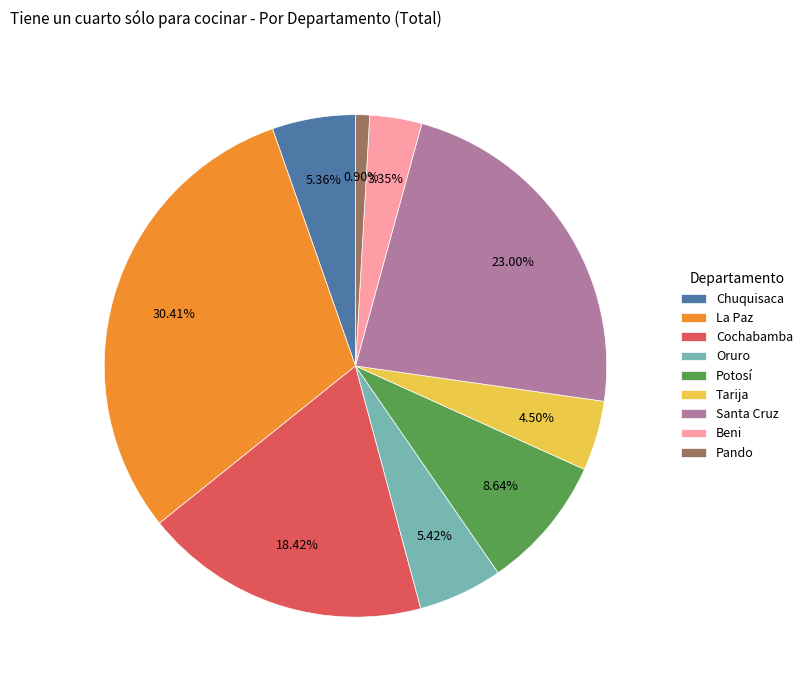

To the nearest percent, what is the average slice percentage?

11%